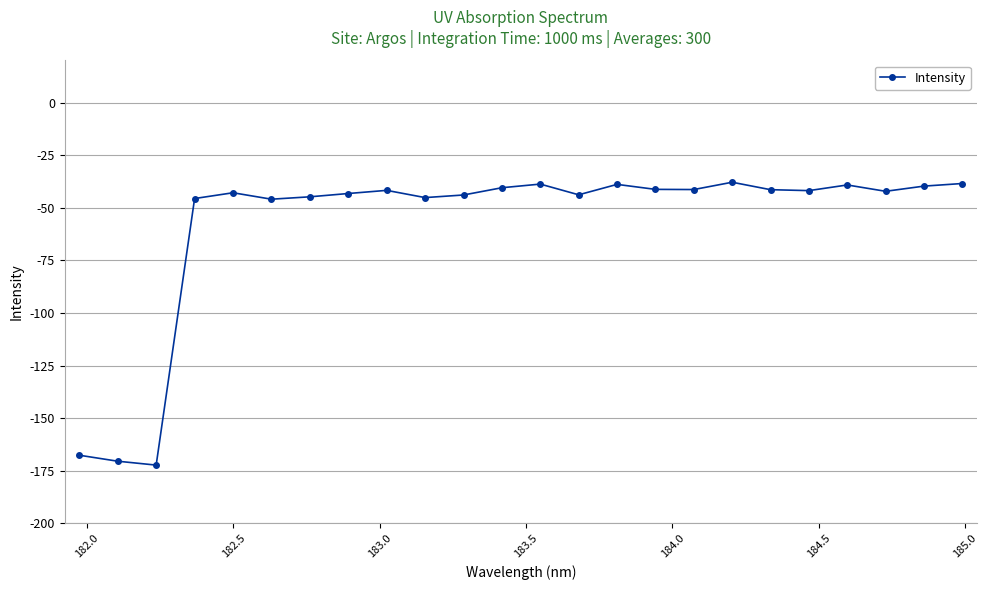

What is the difference between the maximum and minimum values?

134.5